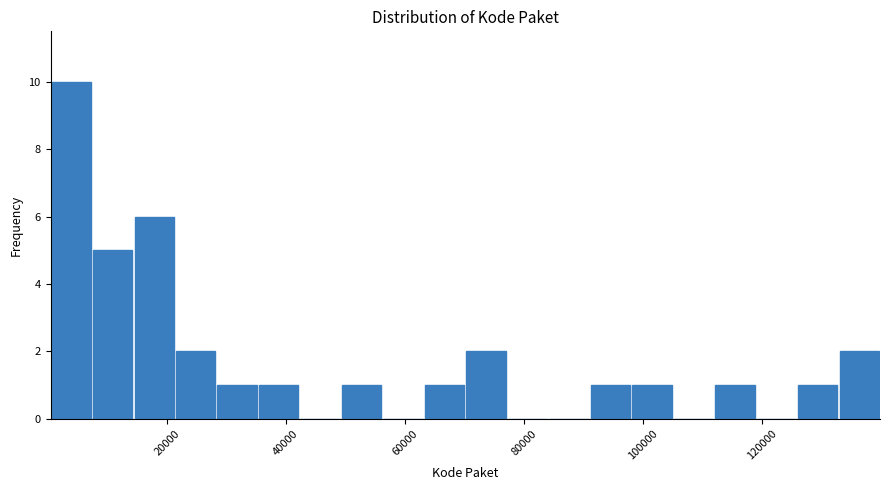

Read against the x-axis, roughly where is the centre of the tallest bar?

4000